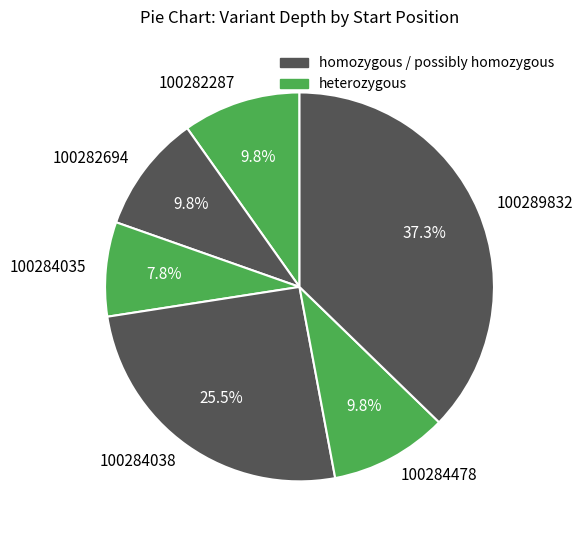

Which category has the biggest portion of the pie?

100289832